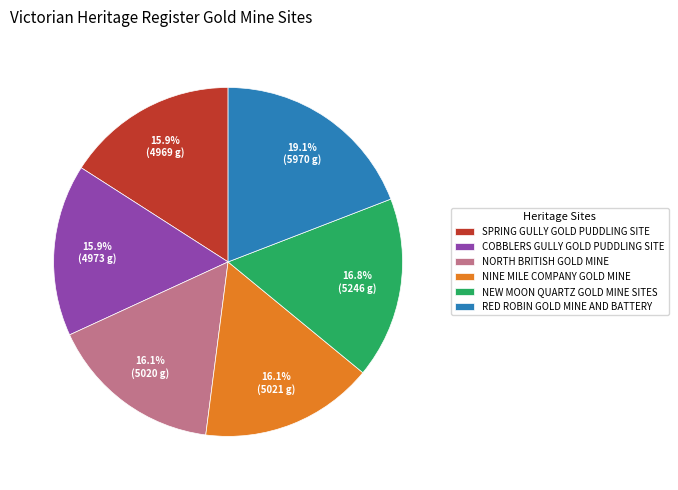

Which slice is the largest?

RED ROBIN GOLD MINE AND BATTERY